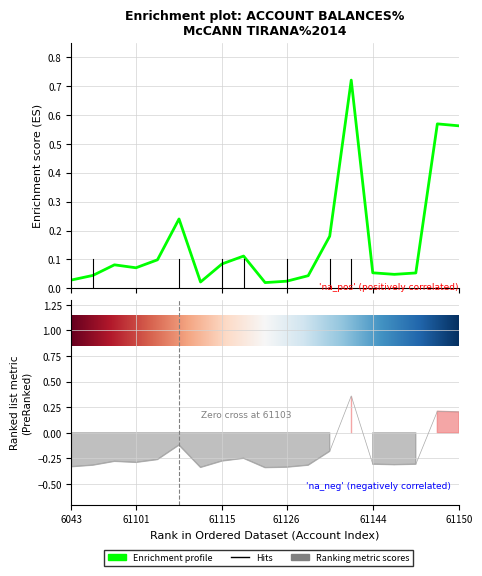

True or false: Taxable and TB intersect in this chart.

False